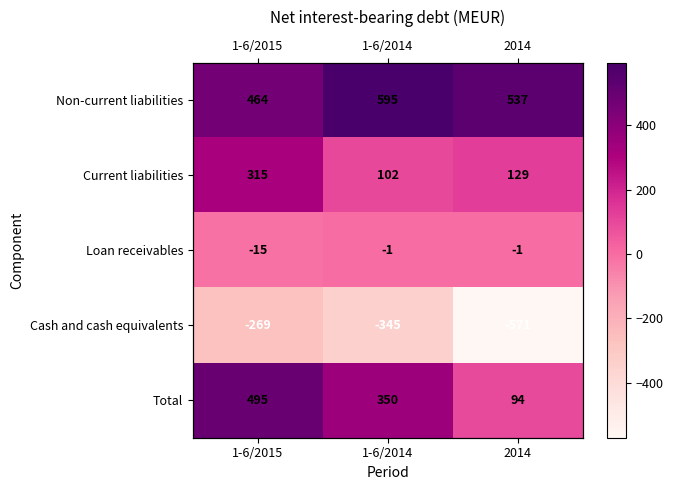

Is it true that Non-current liabilities equals 756 at 1-6/2015?

False